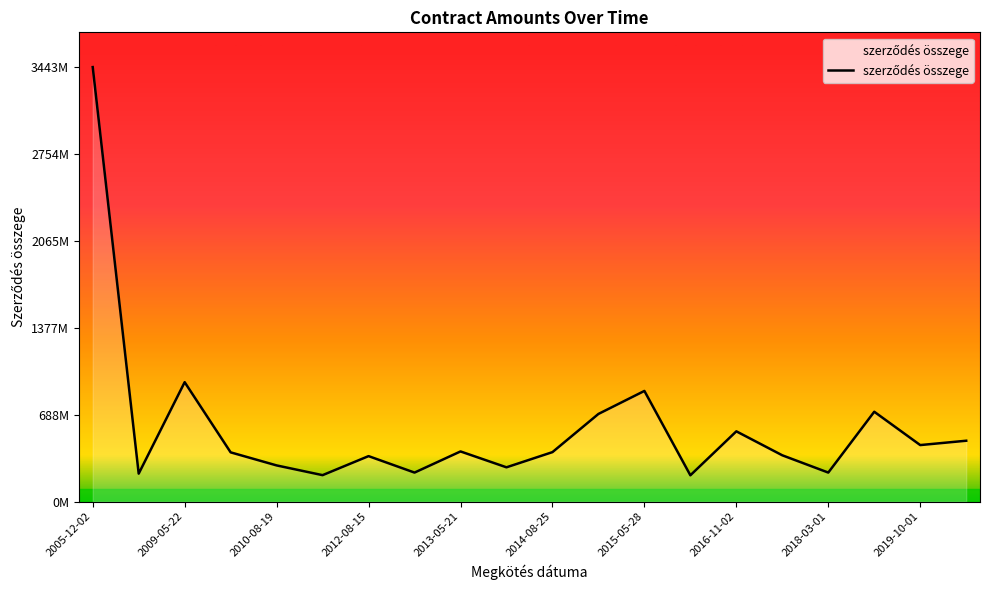

Does the chart have visible grid lines?

No